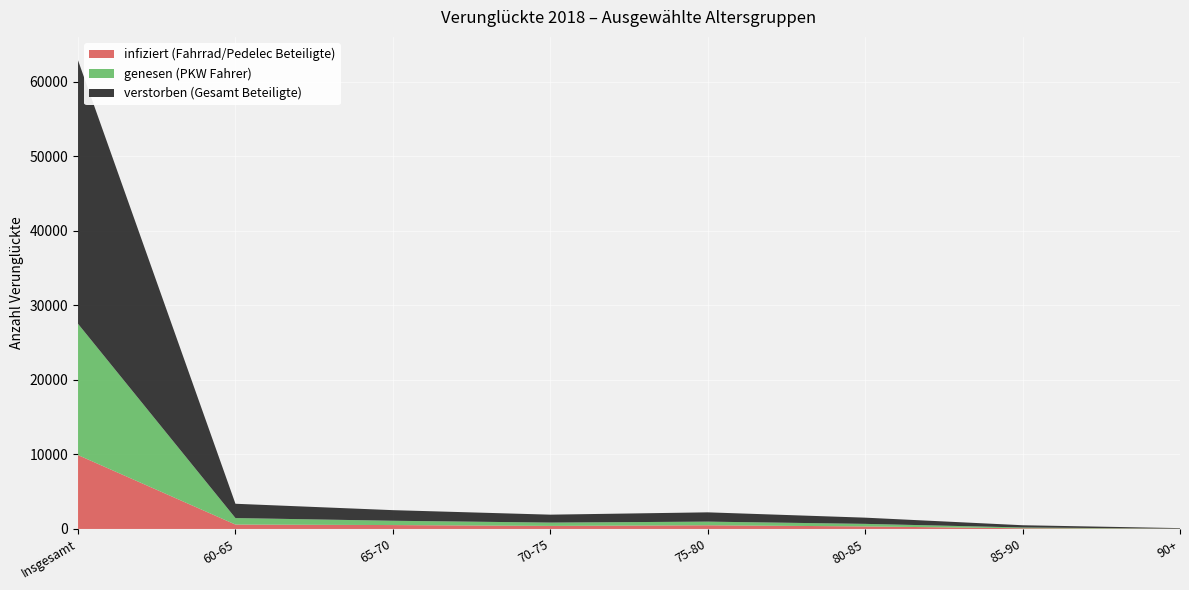

Reading left to right, extract all data points from this chart.

infiziert (Fahrrad/Pedelec Beteiligte): 9911	590	523	412	495	341	91	19
genesen (PKW Fahrer): 17608	872	578	442	488	342	108	20
verstorben (Gesamt Beteiligte): 35350	1918	1422	1064	1247	833	300	74